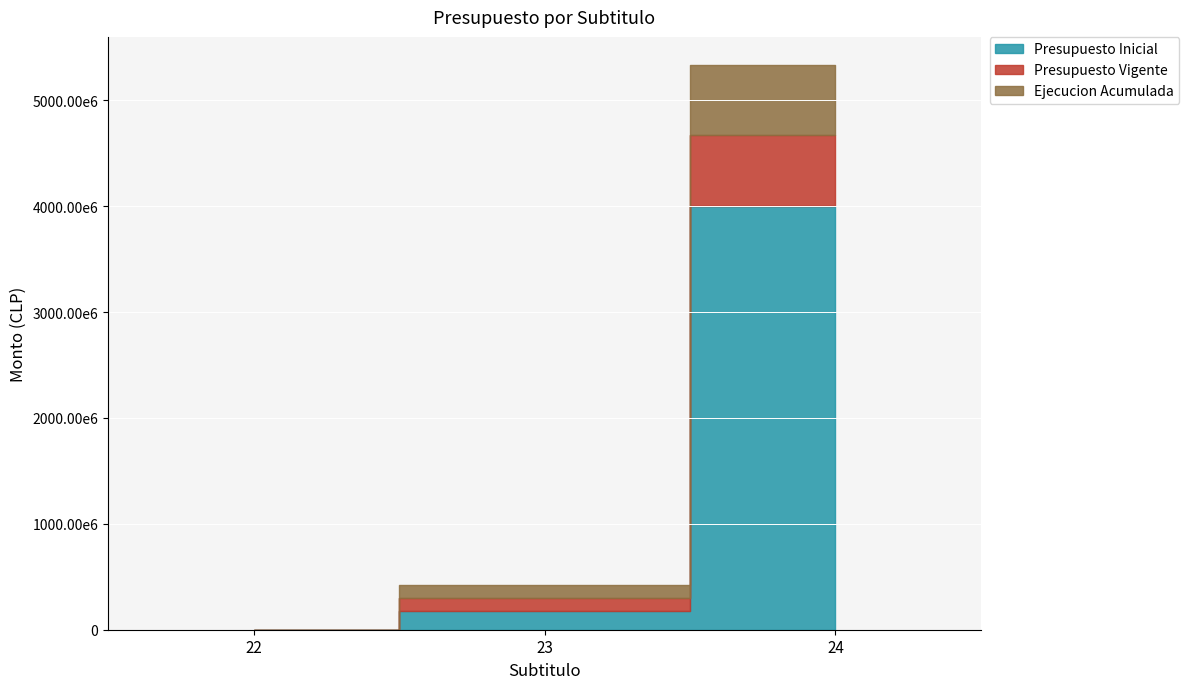

True or false: Ejecucion Acumulada has a value of 656090251 at 24.

True